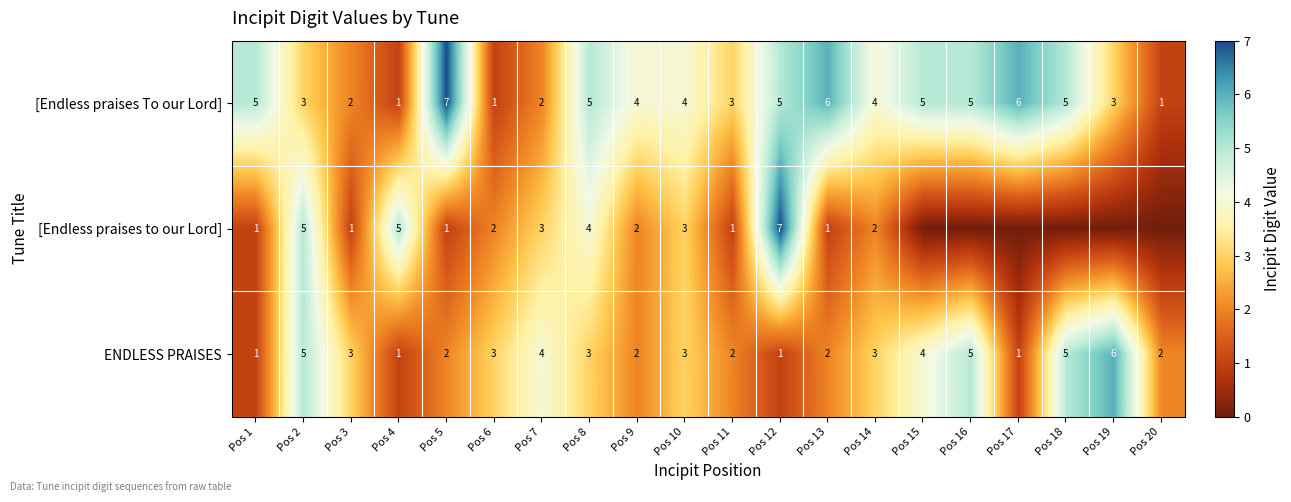

True or false: [Endless praises To our Lord] has a value of 2 at Pos 10.

False